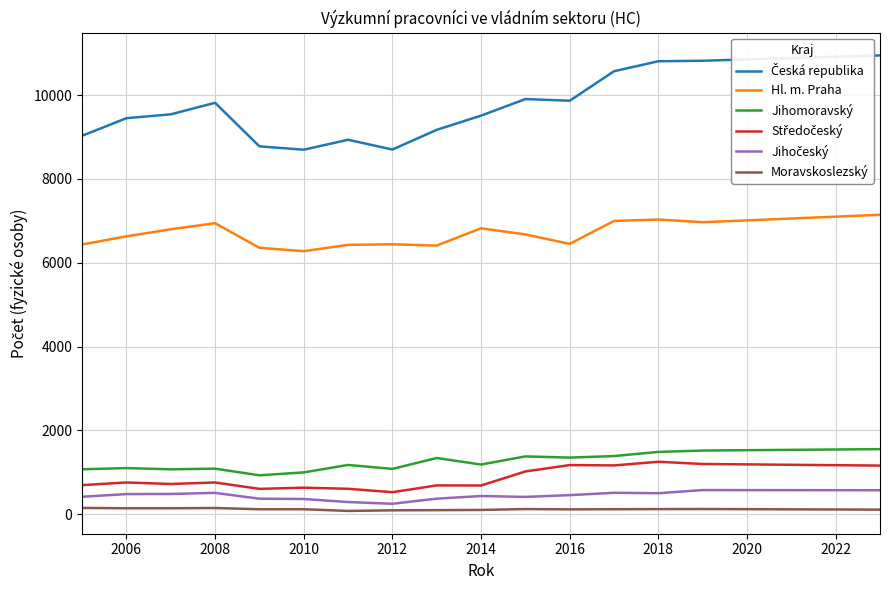

What is the sum of all Moravskoslezský values?

1934.0